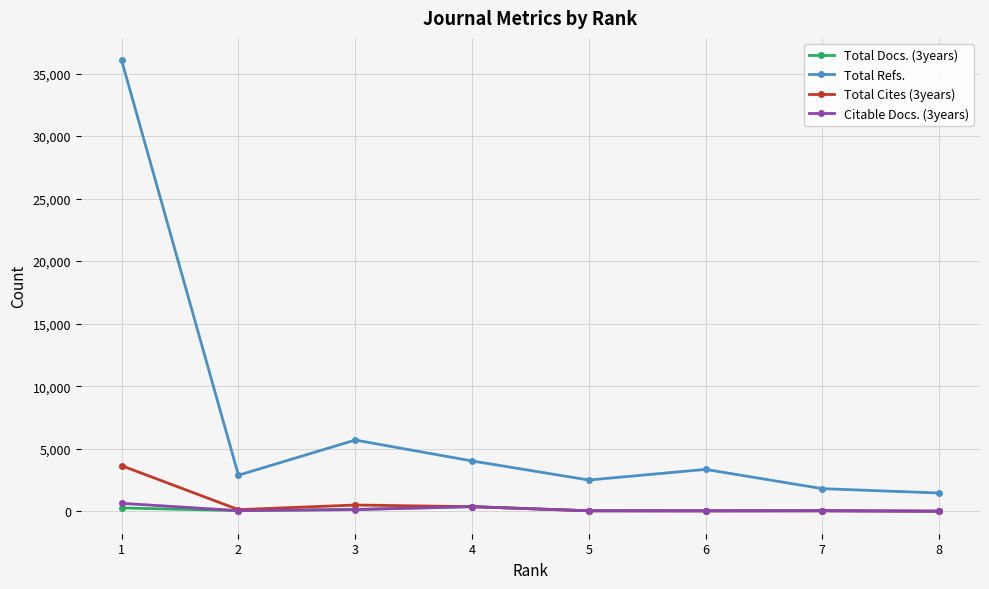

Does the chart have visible grid lines?

Yes